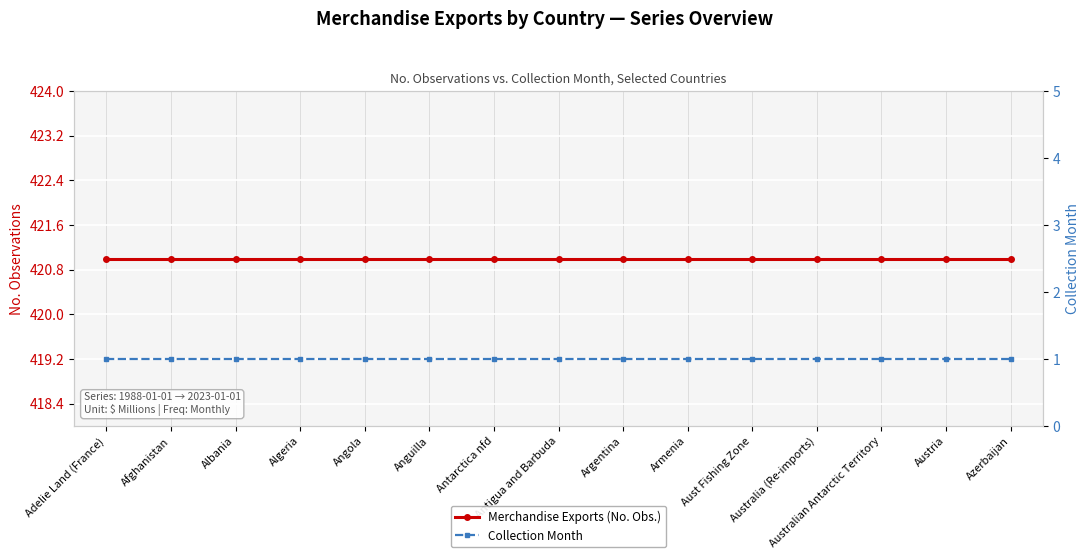

Reading right to left, what are all the values shown in this chart?

Merchandise Exports (No. Obs.): Azerbaijan=421	Austria=421	Australian Antarctic Territory=421	Australia (Re-imports)=421	Aust Fishing Zone=421	Armenia=421	Argentina=421	Antigua and Barbuda=421	Antarctica nfd=421	Anguilla=421	Angola=421	Algeria=421	Albania=421	Afghanistan=421	Adelie Land (France)=421
Collection Month: Azerbaijan=1	Austria=1	Australian Antarctic Territory=1	Australia (Re-imports)=1	Aust Fishing Zone=1	Armenia=1	Argentina=1	Antigua and Barbuda=1	Antarctica nfd=1	Anguilla=1	Angola=1	Algeria=1	Albania=1	Afghanistan=1	Adelie Land (France)=1